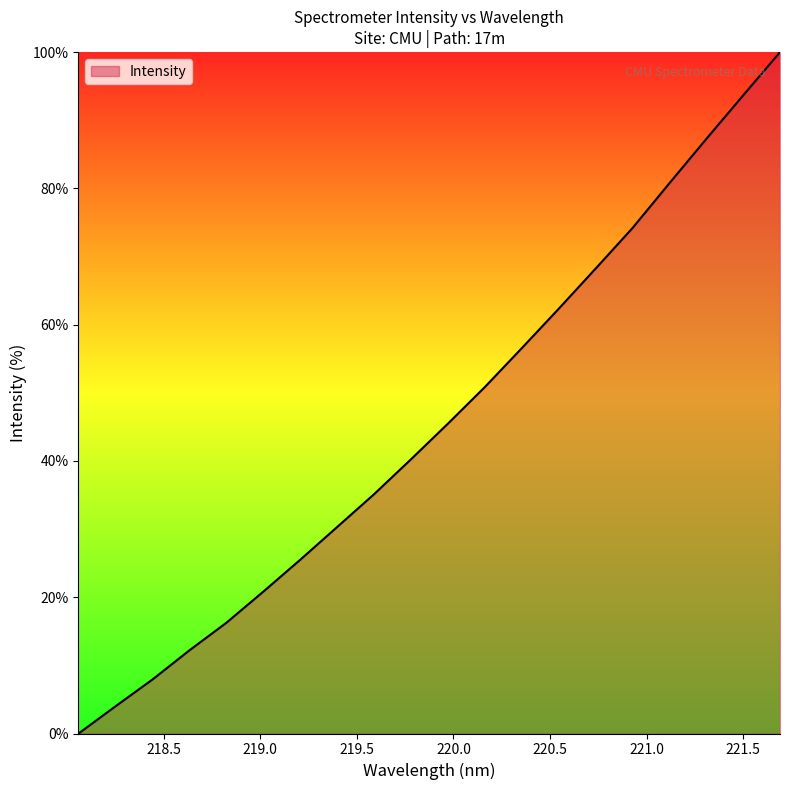

What is the difference between the maximum and minimum values?

100.0